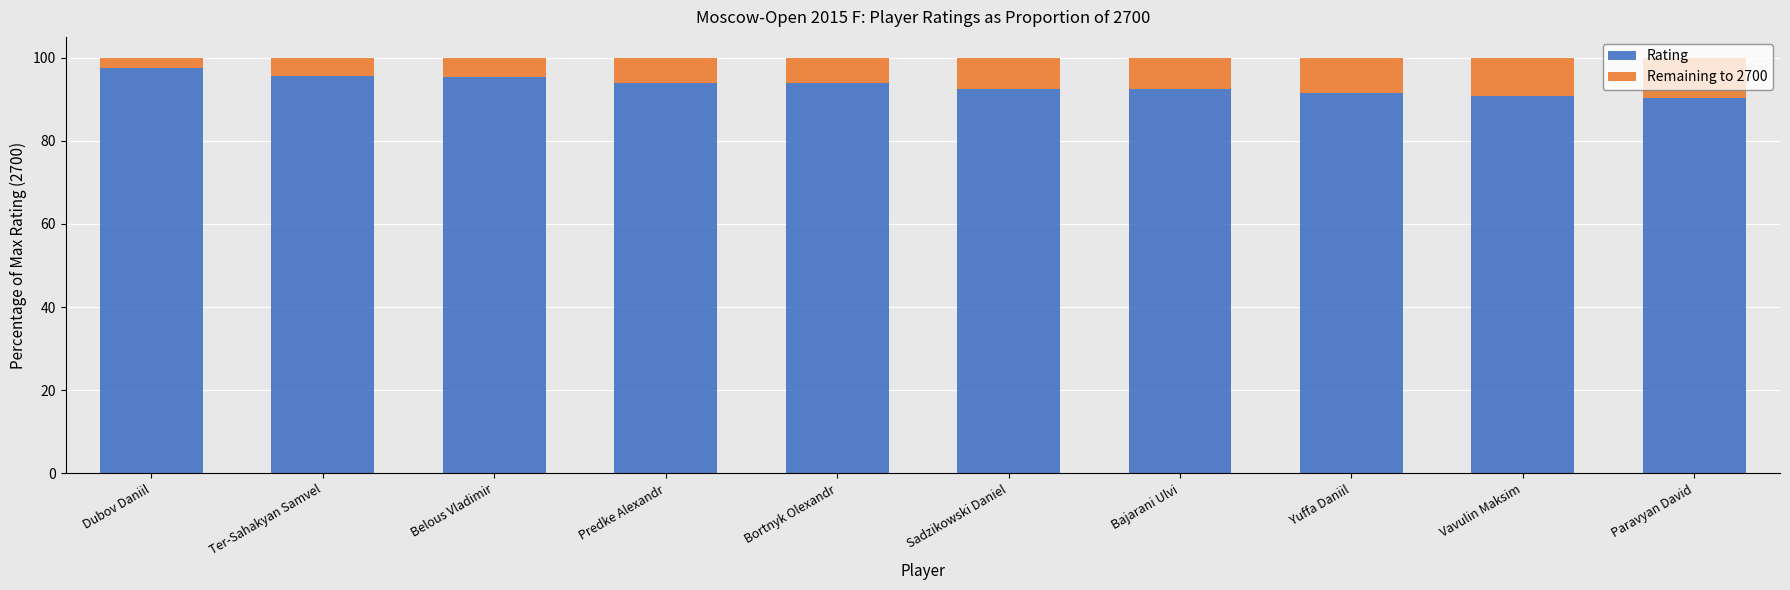

The value of Rating at Belous Vladimir is 50.4. True or false?

False